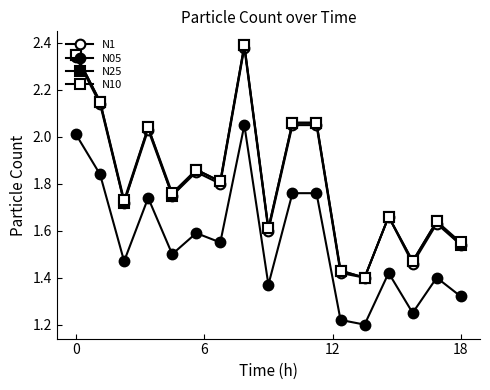

How many lines are shown in the chart?

4